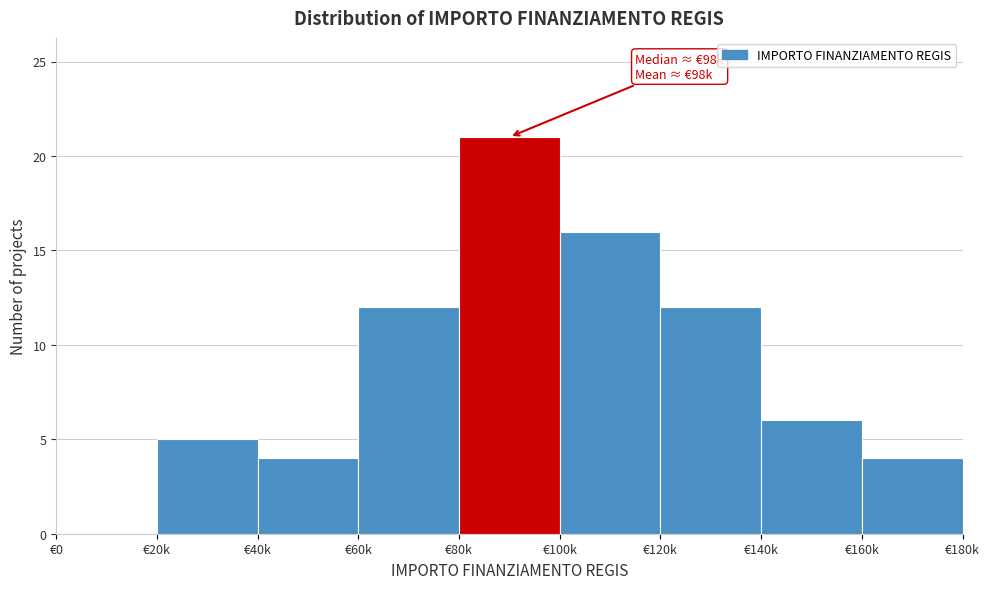

Reading left to right, what are all the values shown in this chart?

€0=0	€20k=5	€40k=4	€60k=12	€80k=21	€100k=16	€120k=12	€140k=6	€160k=4